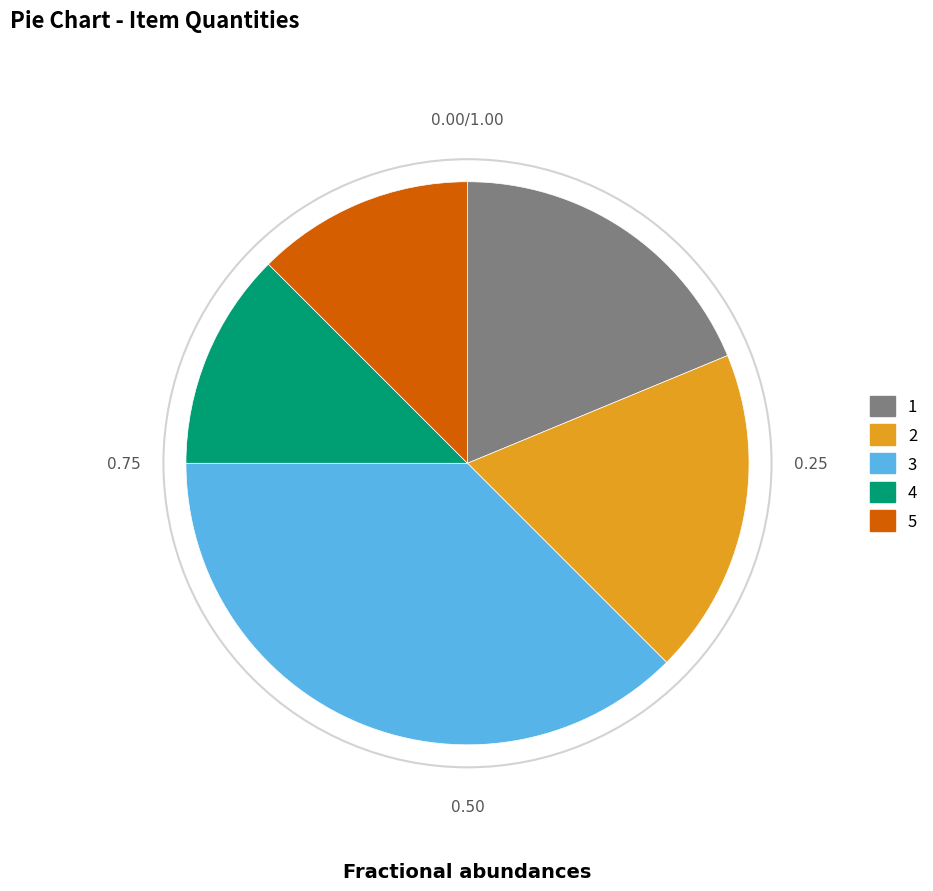

Is the sum of 5 and 1 greater than half?

No